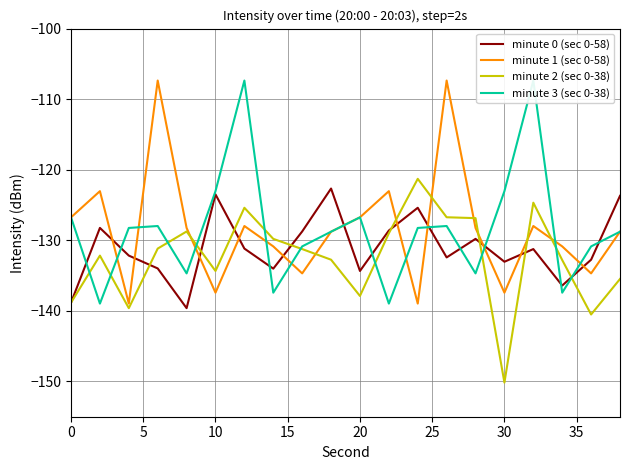

What is the minimum value shown in the chart?

-150.2